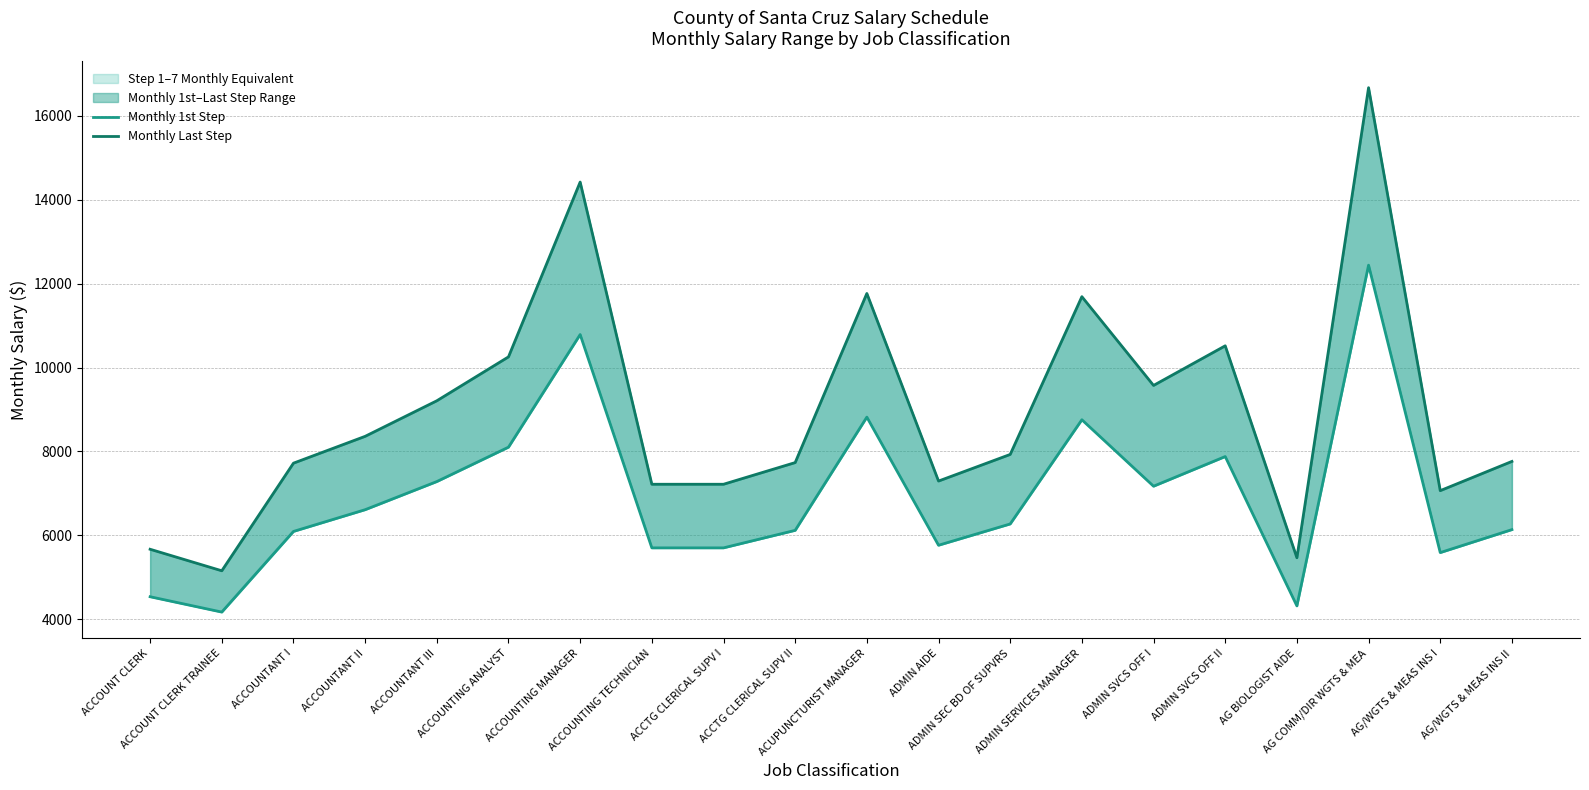

True or false: Monthly Last Step and Monthly 1st Step intersect in this chart.

False